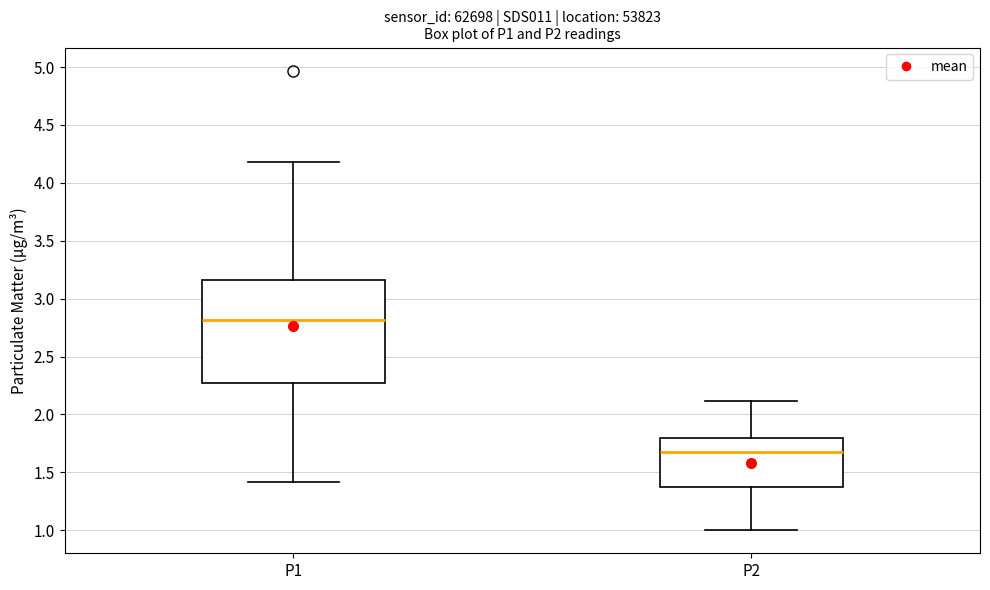

Reading left to right, transcribe this box plot: for each box, give where its median line is, the range the box spans, and where its two whiskers end, as read against the y-axis. The values are not printed on the chart, so give them approximately, as read against the axis.

P1: median 2.80, box 2.30 to 3.15, whiskers 1.40 to 4.20
P2: median 1.70, box 1.40 to 1.80, whiskers 1.00 to 2.10